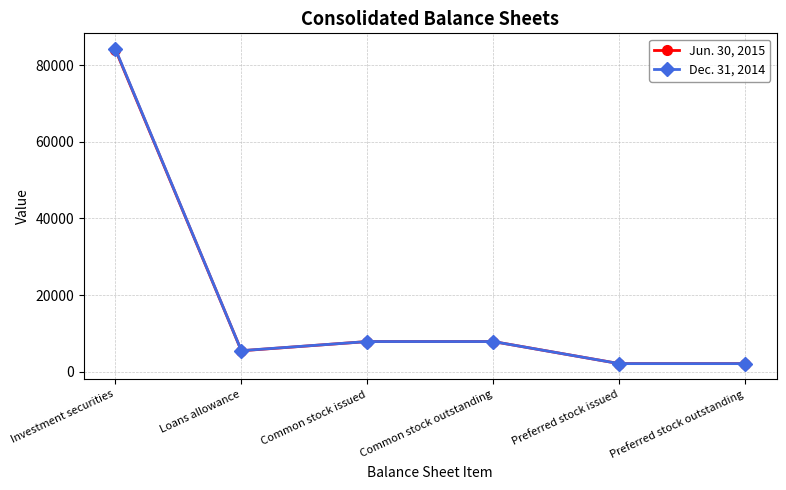

Which series has the largest range (max minus min)?

Dec. 31, 2014